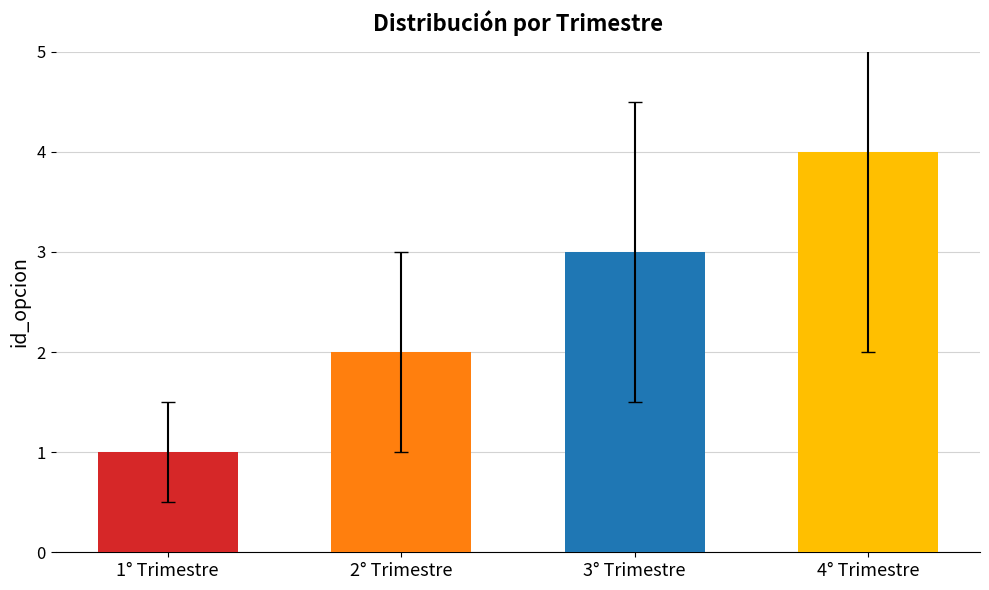

Which label corresponds to the smallest value in the chart?

1° Trimestre